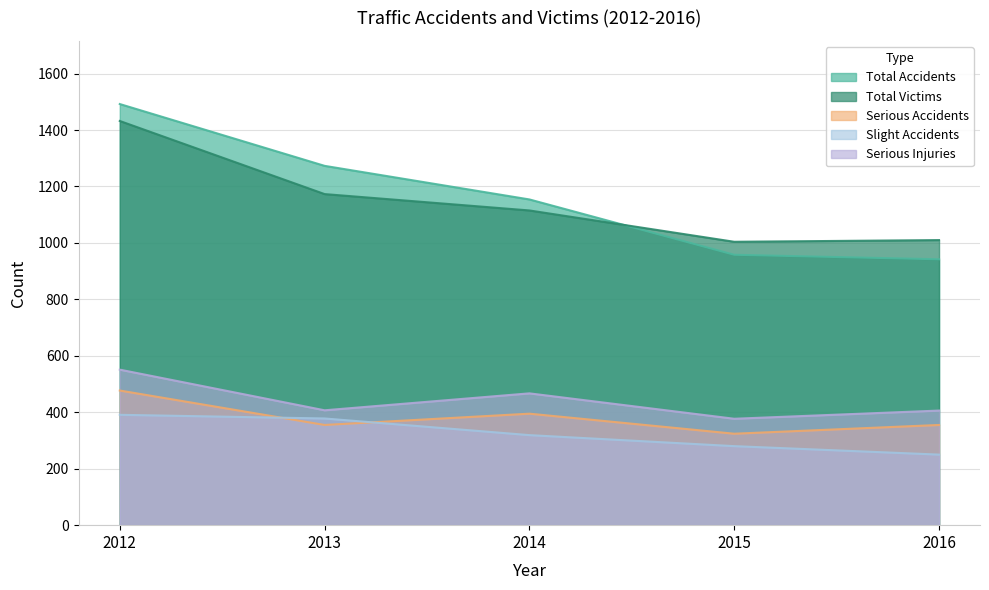

Between 2016 and 2012, which is larger?

2012